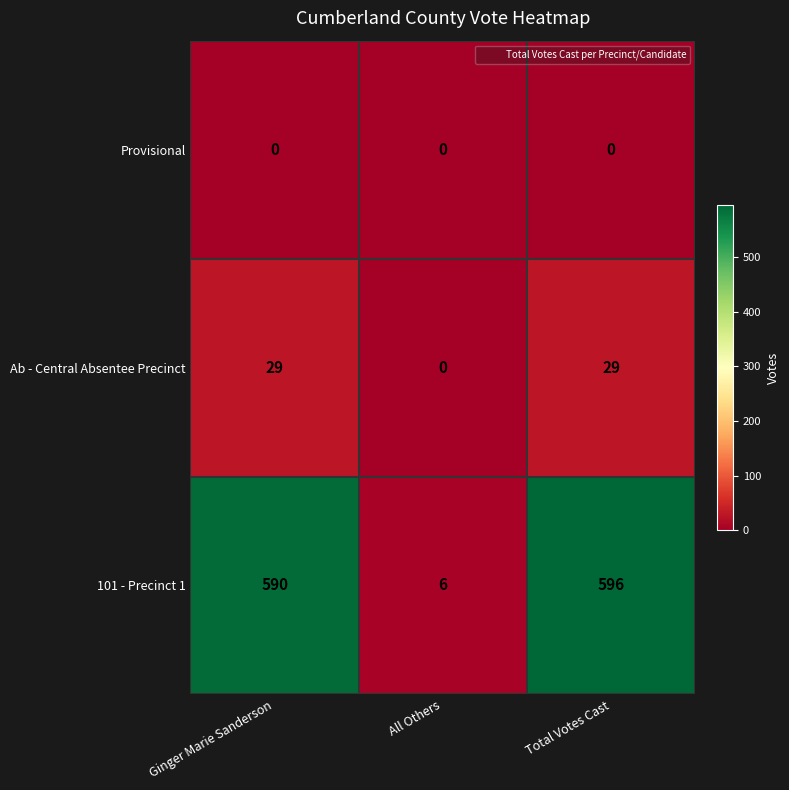

What is the greatest value displayed?

596